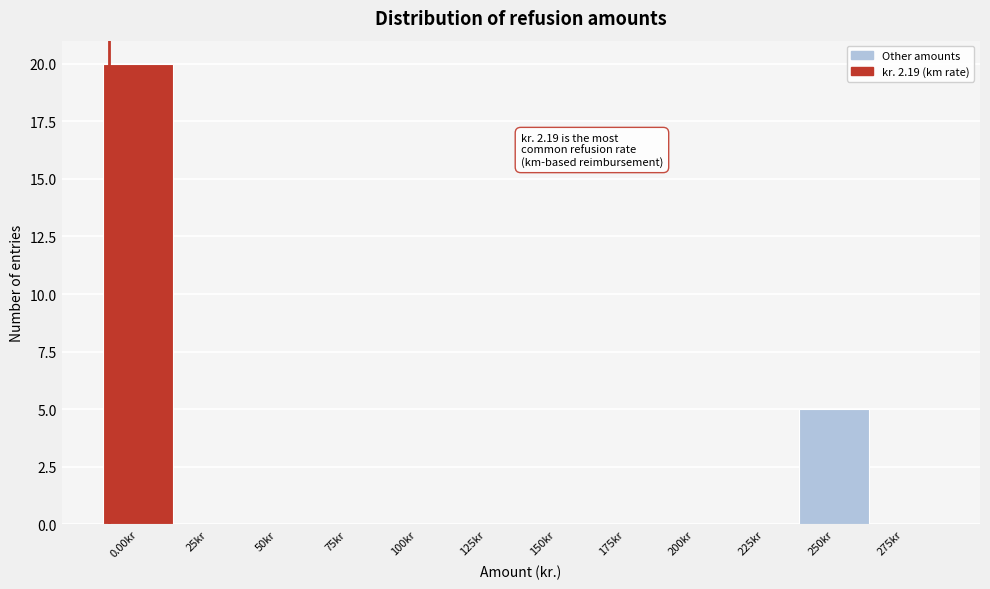

Reading right to left, what are all the values shown in this chart?

275kr=0	250kr=5	225kr=0	200kr=0	175kr=0	150kr=0	125kr=0	100kr=0	75kr=0	50kr=0	25kr=0	0.00kr=20